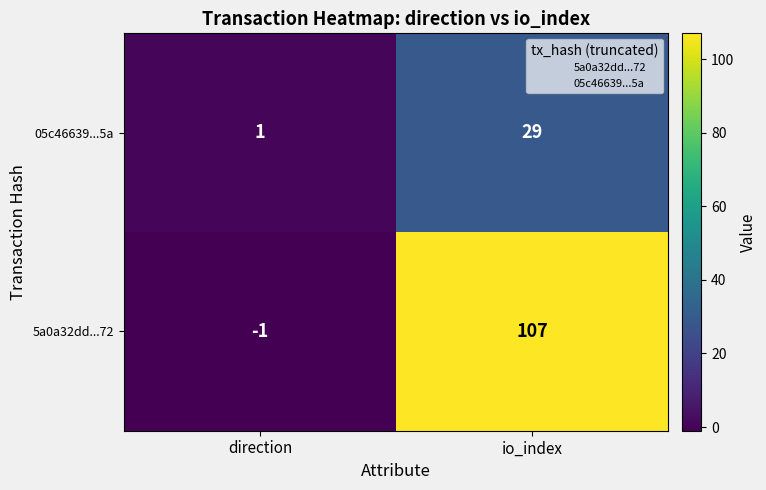

Rank the series at io_index from highest to lowest value.

5a0a32dd...72, 05c46639...5a